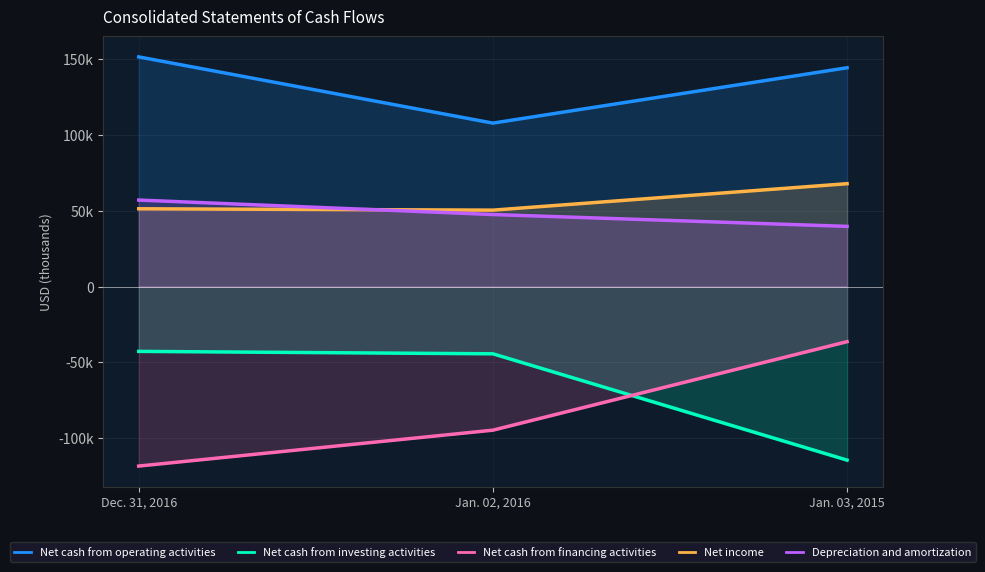

What is the label of the 3rd point from the left?

Jan. 03, 2015